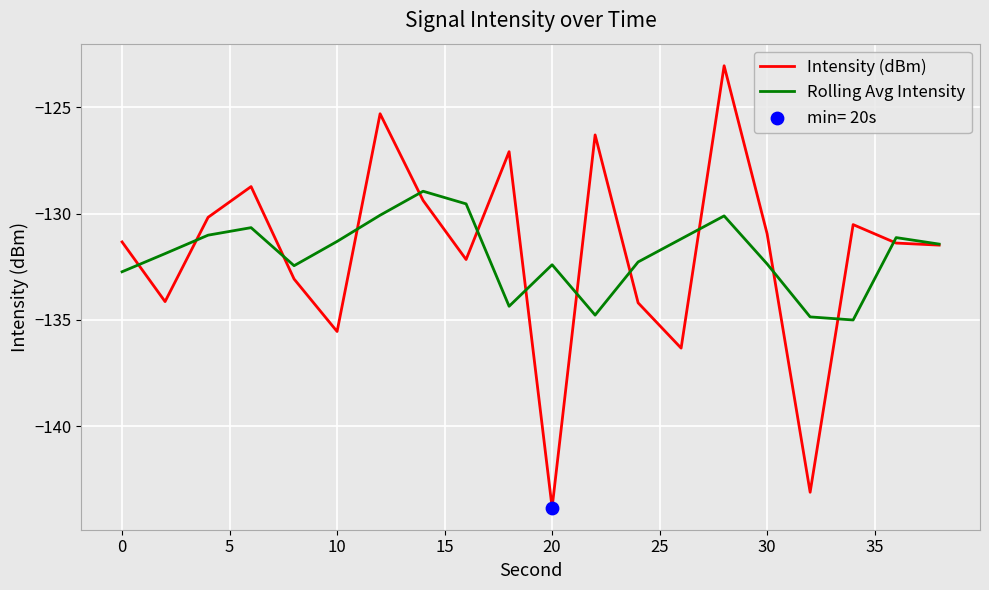

Which series has the widest spread of values?

Intensity (dBm)